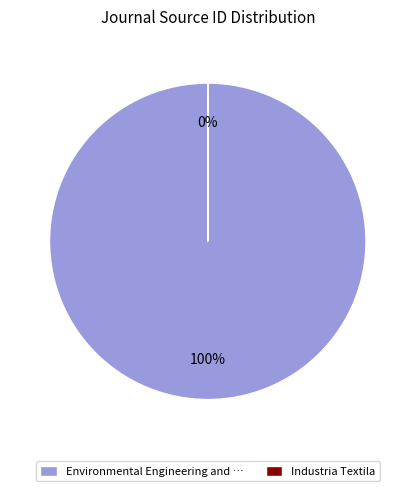

To the nearest percent, what percentage of the pie is Environmental Engineering and Management Journal?

100%